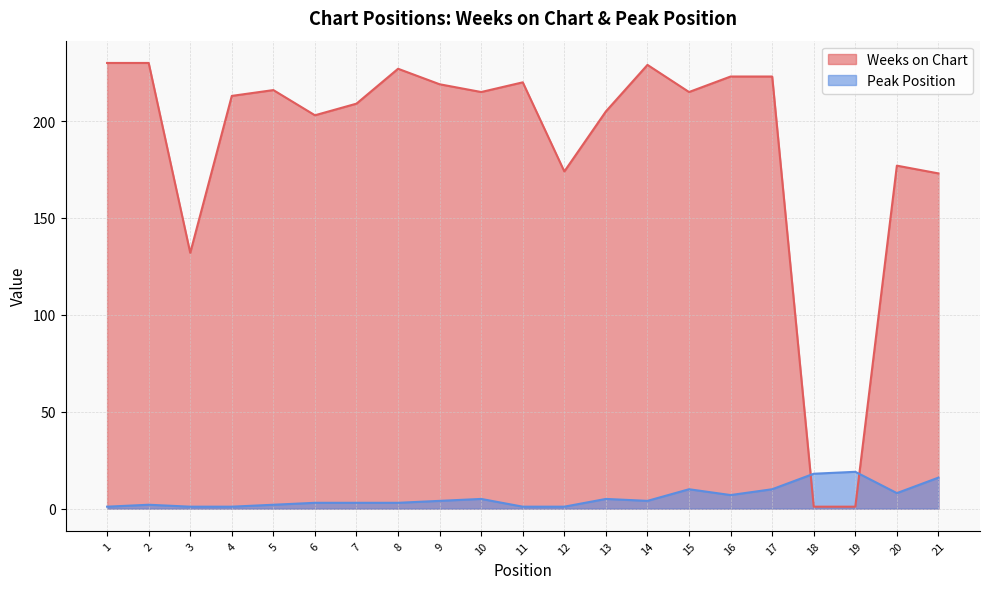

Which category has the lowest value across all series?

18